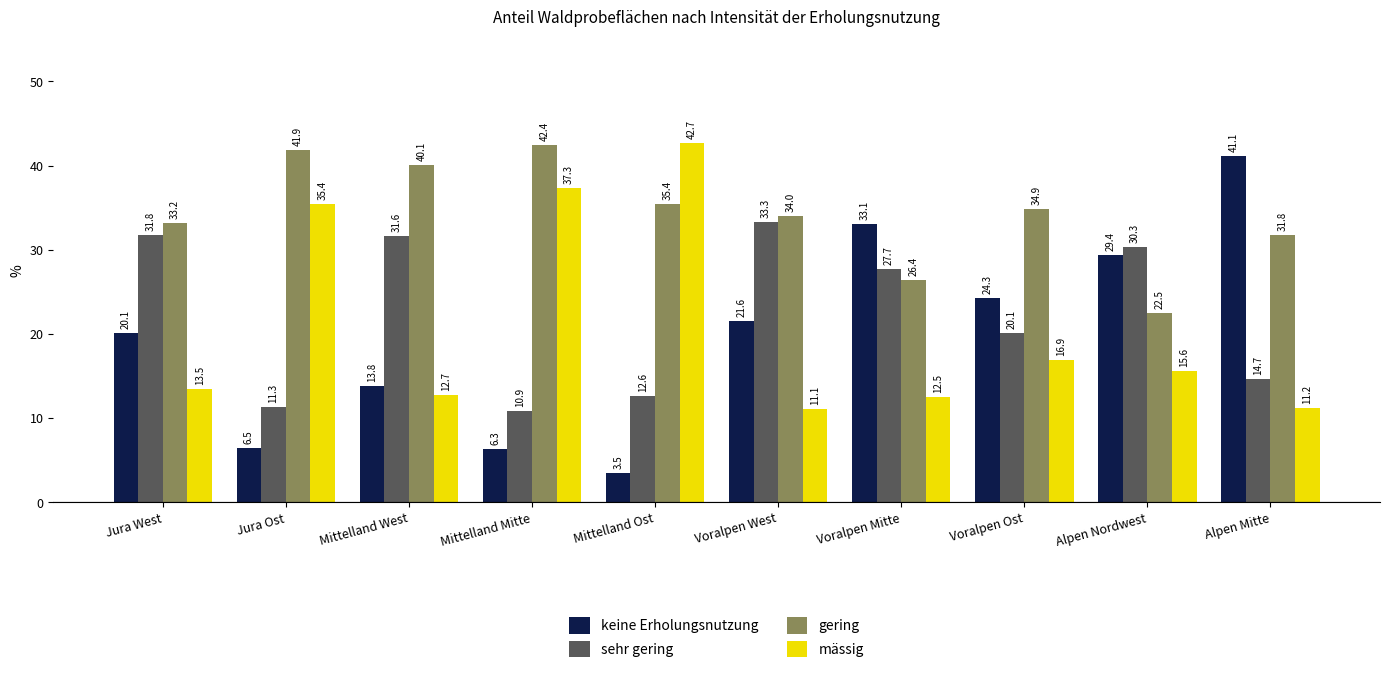

What is the smallest value displayed?

3.5